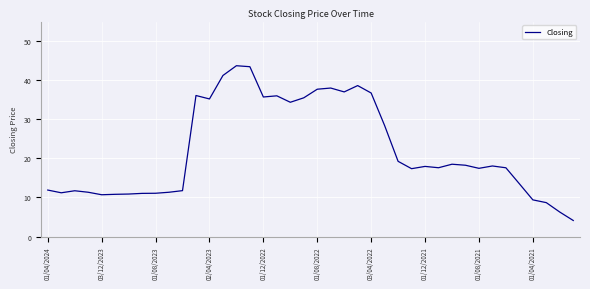

How many values are below 17?

16